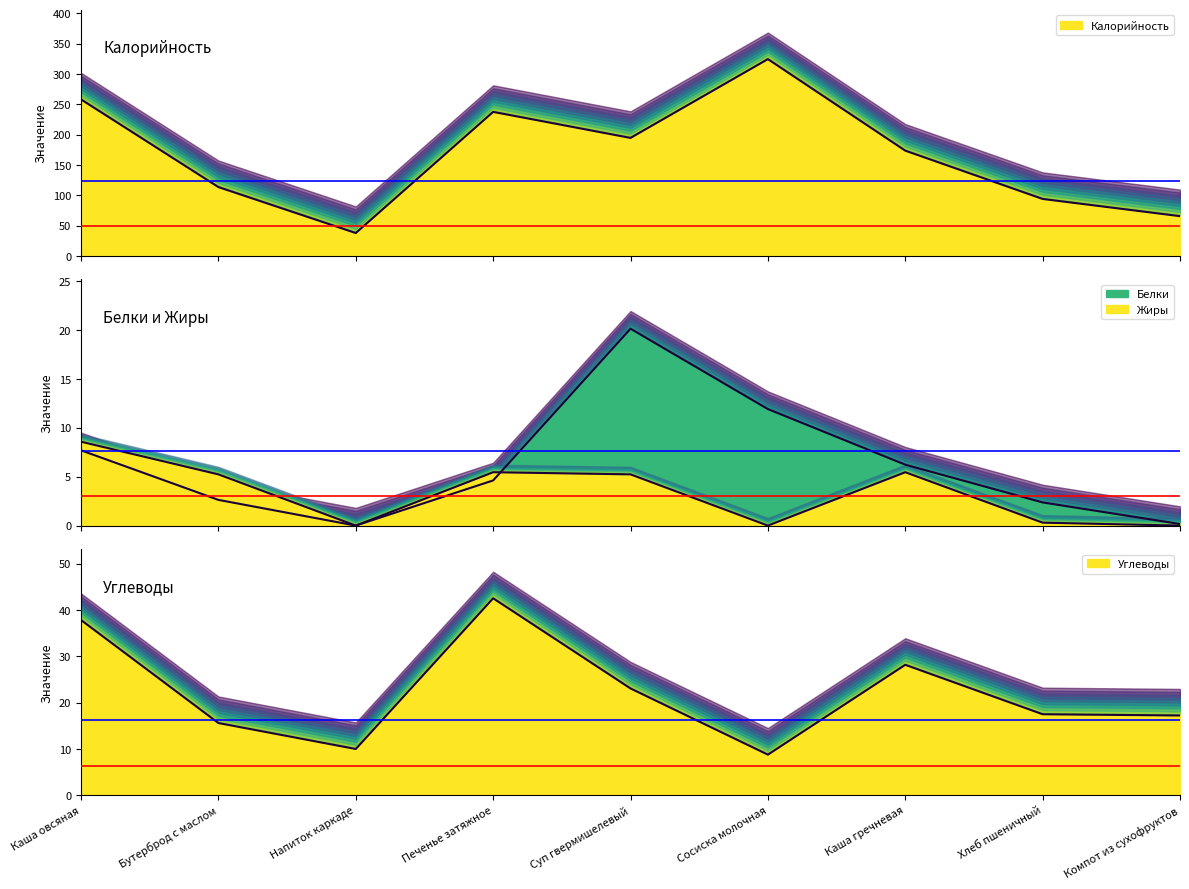

Which series has the largest range (max minus min)?

Калорийность